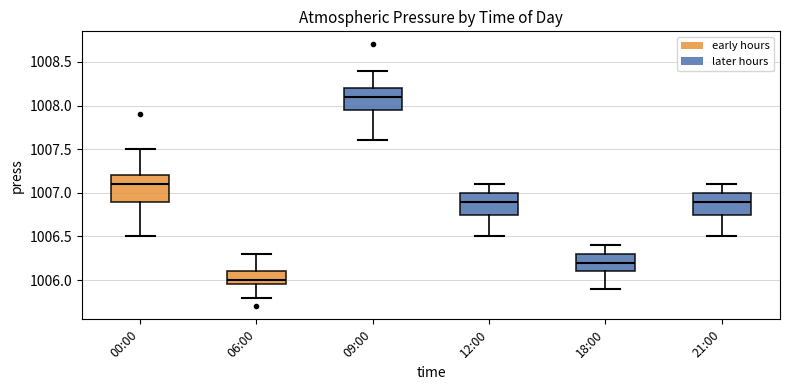

Comparing the boxes themselves (not the whiskers), which one is the tallest?

00:00